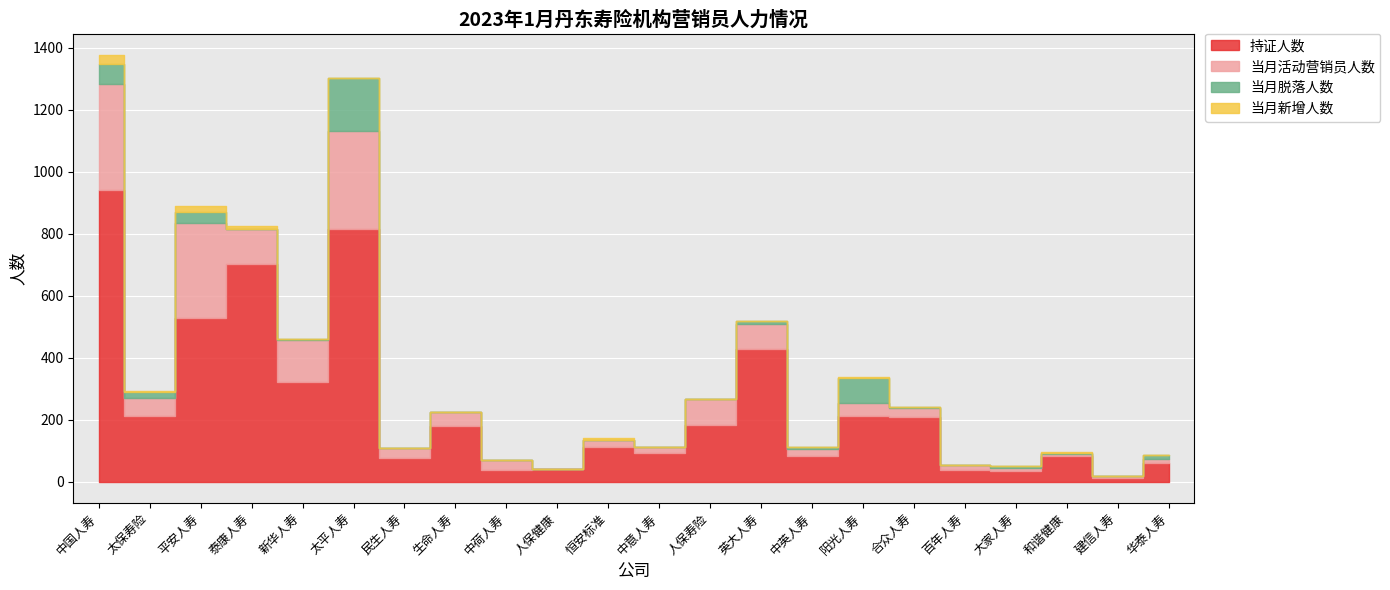

At which category does the chart reach its peak across all series?

中国人寿